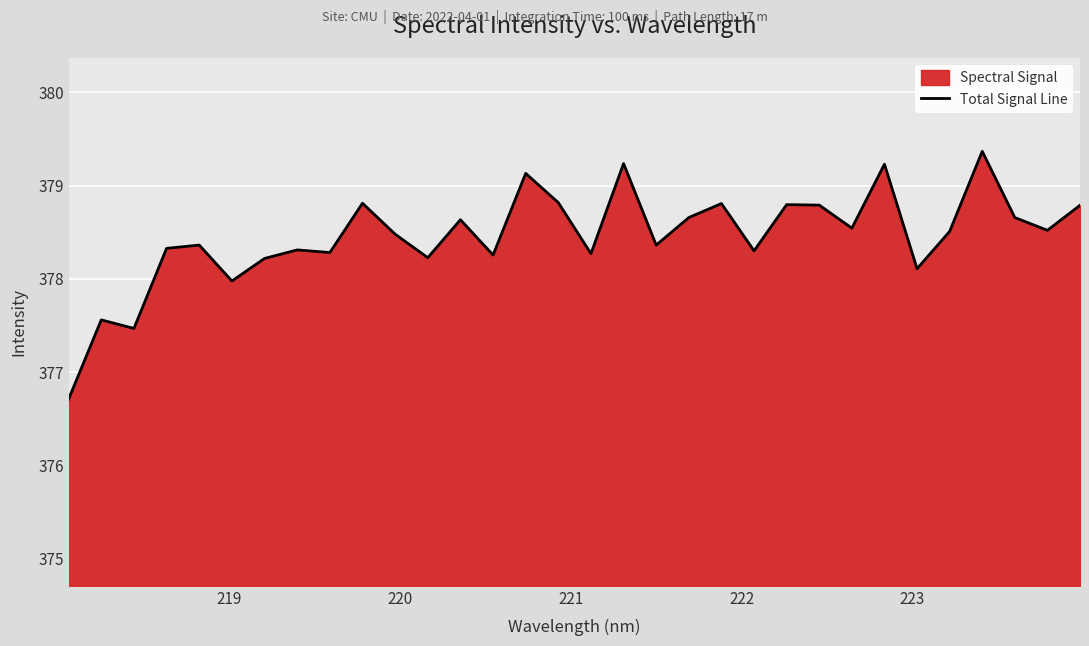

What is the minimum value shown in the chart?

376.7